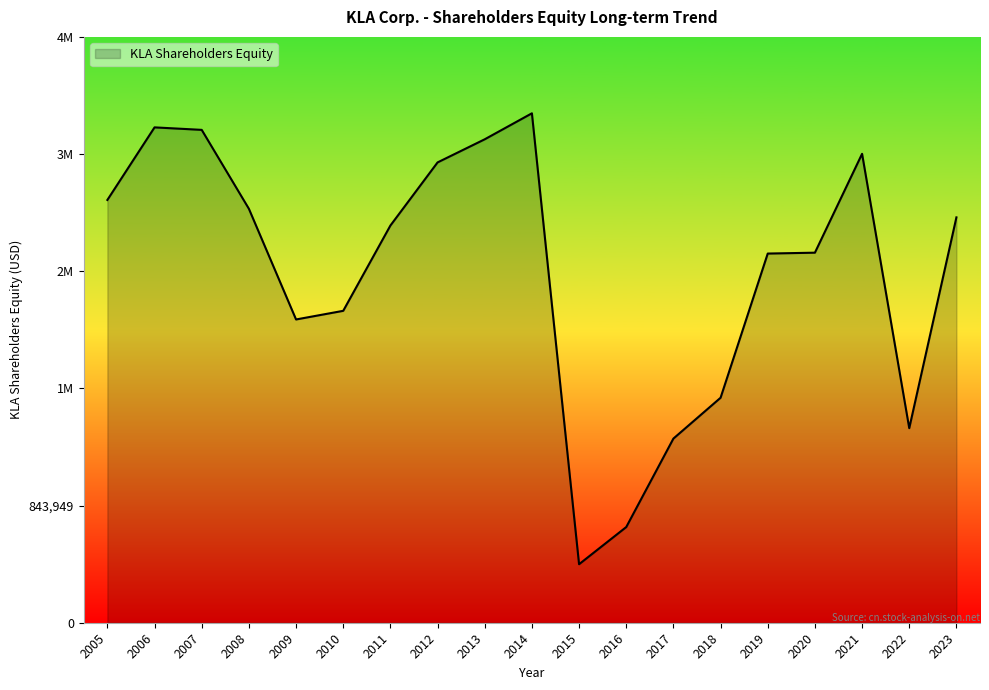

What is the smallest value displayed?

421439